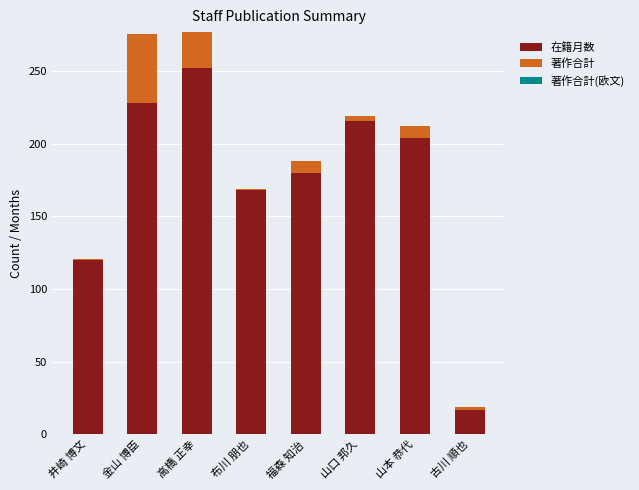

What is the total value across all series at 山本 恭代?

212